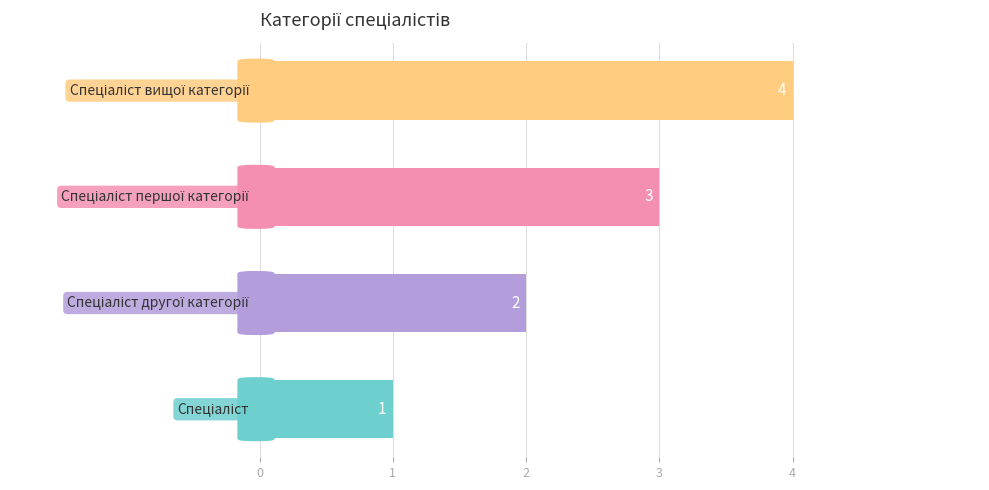

What is the difference between the maximum and minimum values?

3